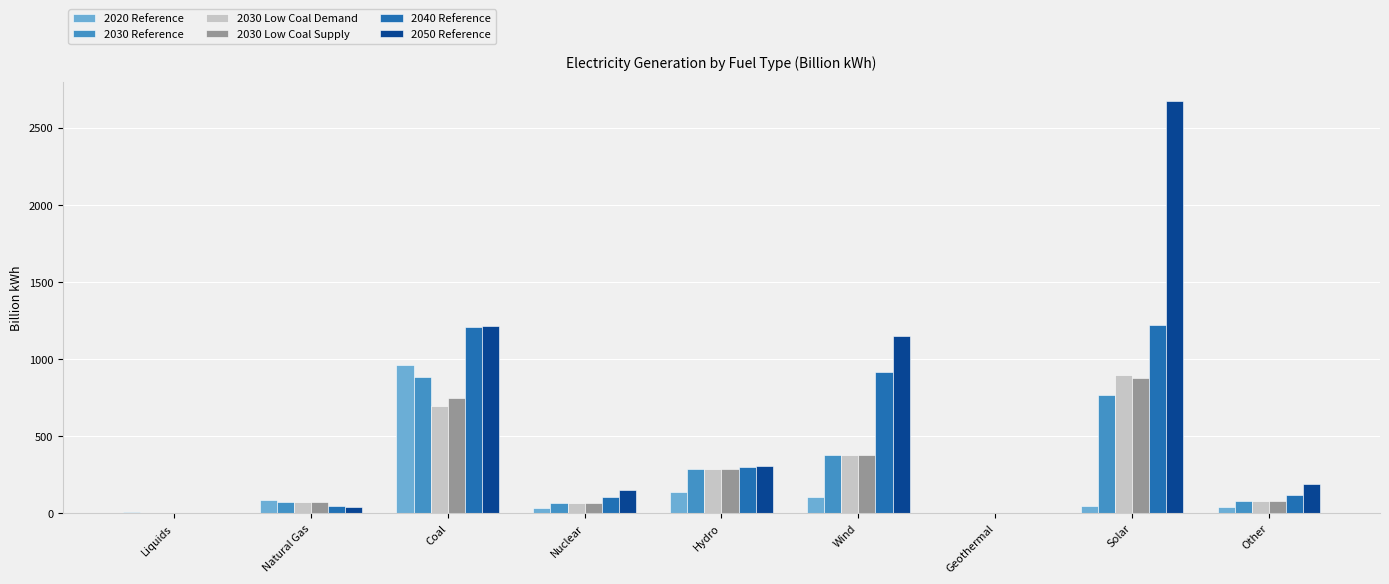

Read the 2050 Reference value at Coal.

1217.3